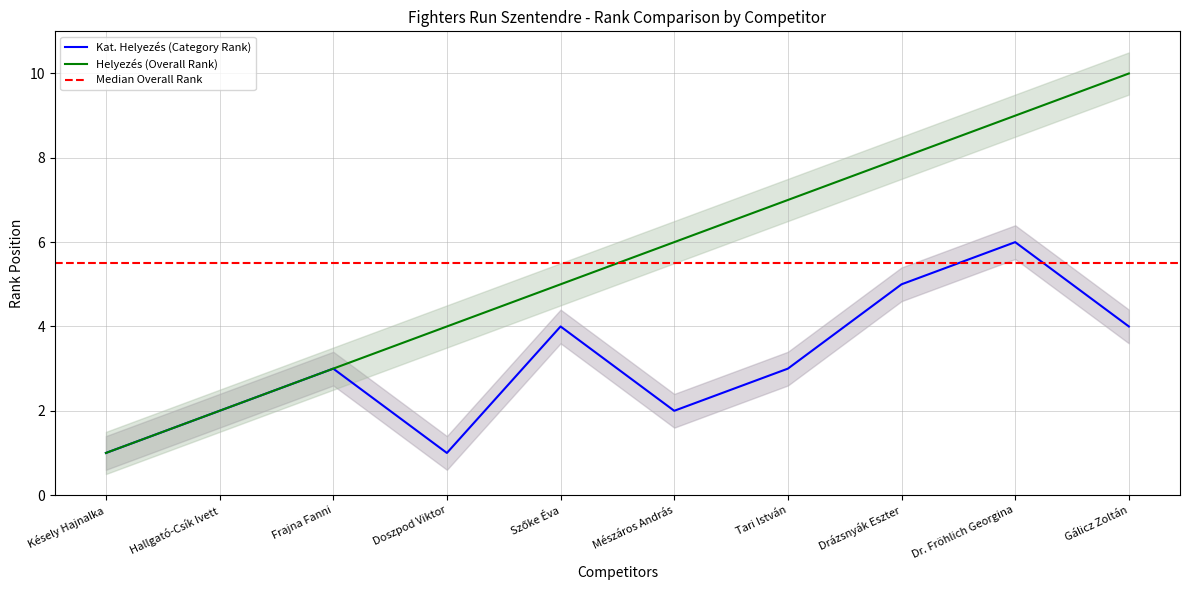

True or false: Kat. Helyezés (Category Rank) and Helyezés (Overall Rank) intersect in this chart.

False